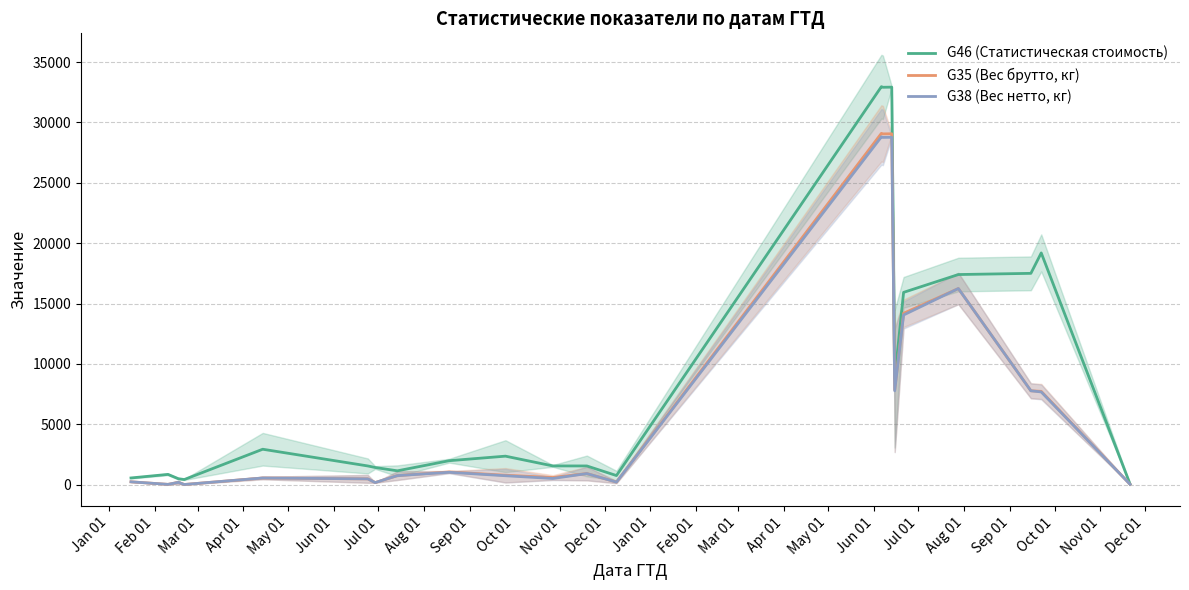

True or false: G38 (Вес нетто, кг) and G35 (Вес брутто, кг) intersect in this chart.

False